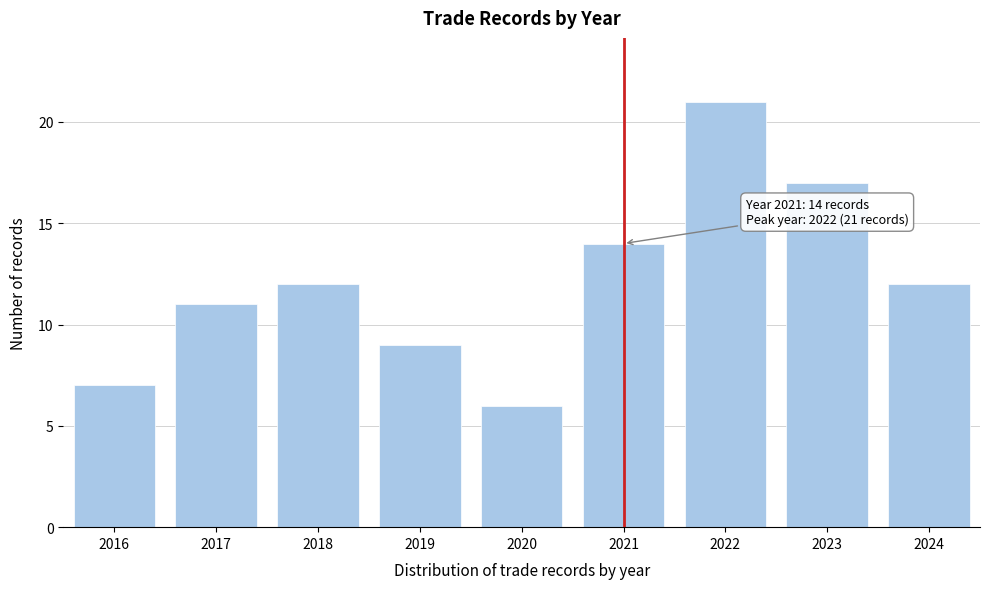

Reading left to right, extract all data points from this chart.

2016=7	2017=11	2018=12	2019=9	2020=6	2021=14	2022=21	2023=17	2024=12